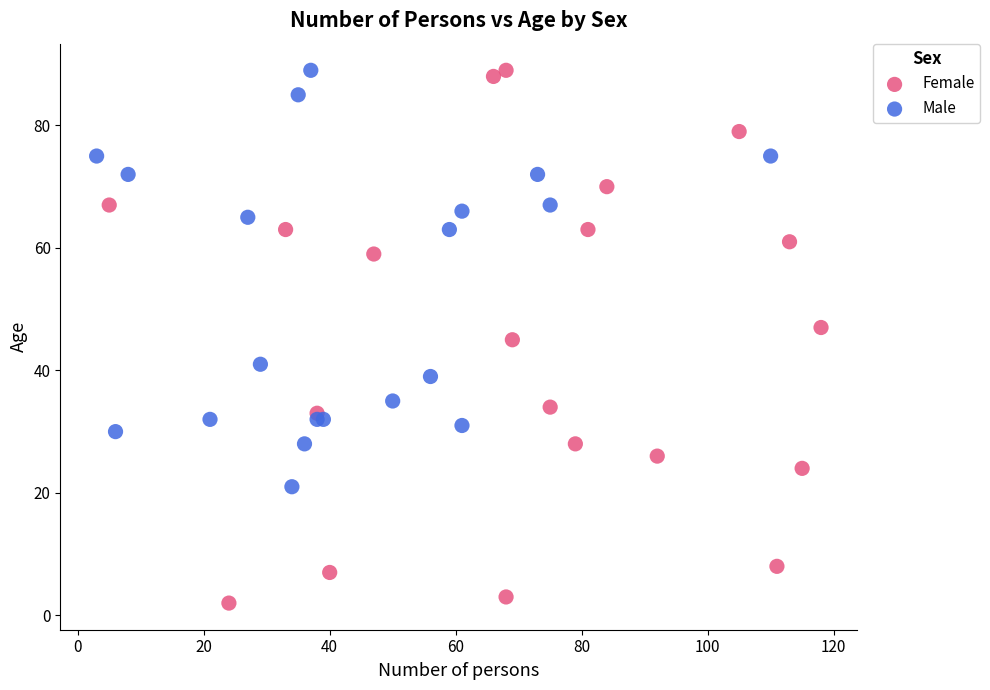

Which series reaches the minimum Y coordinate?

Female